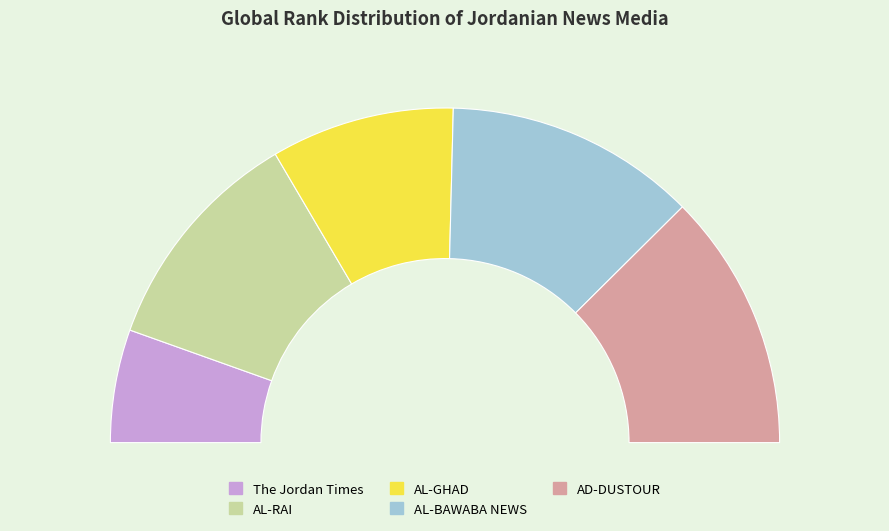

Rank the categories by value from highest to lowest.

AD-DUSTOUR, AL-BAWABA NEWS, AL-RAI, AL-GHAD, The Jordan Times